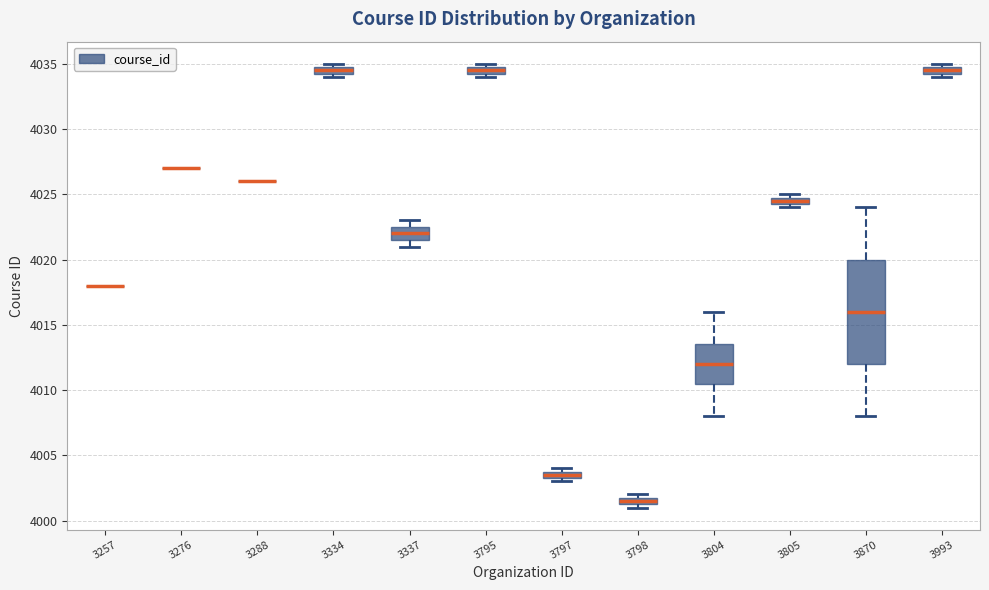

Which box is the tallest, from its lower edge to its upper edge?

3870